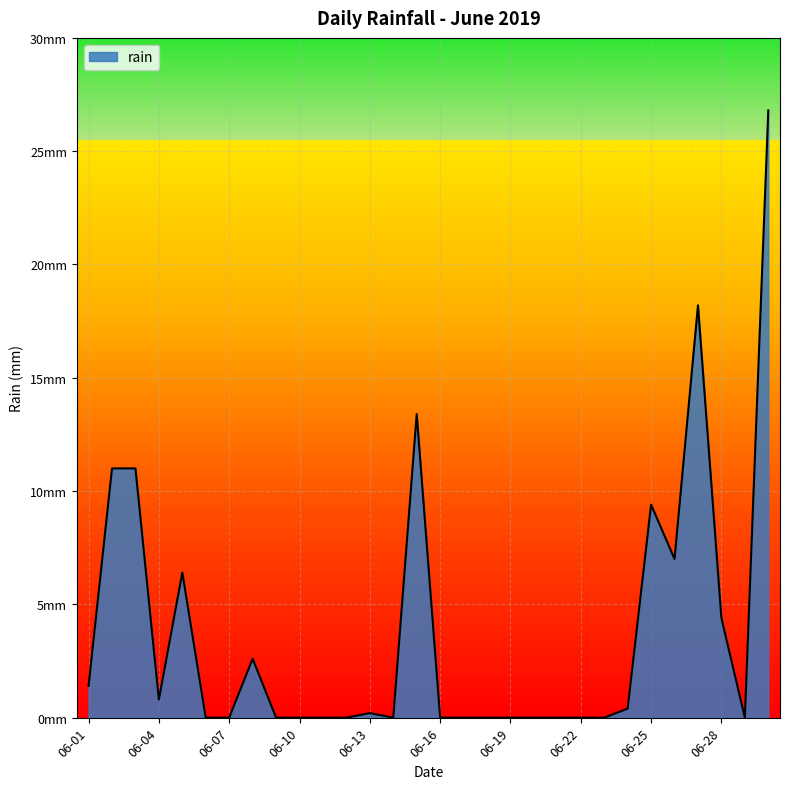

Does the chart display data point markers on the line(s)?

No